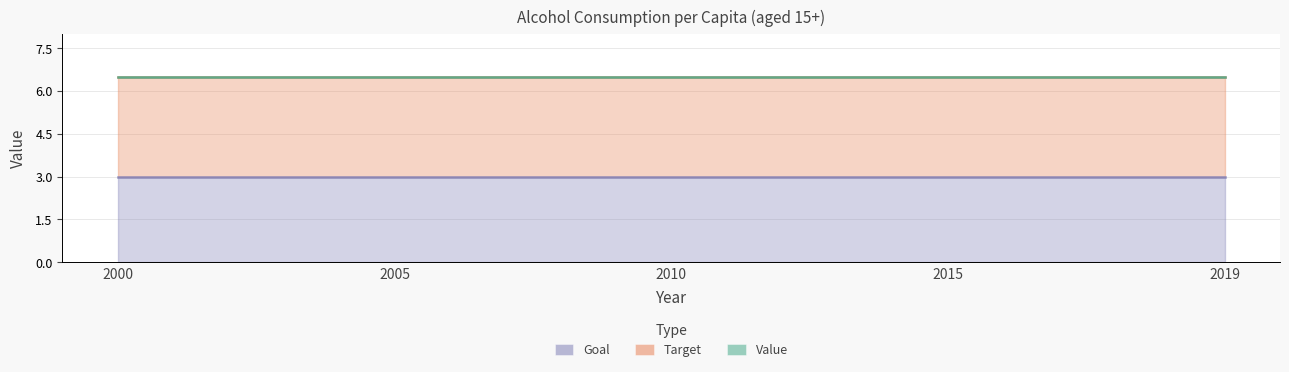

True or false: Target has more than 1 interior local peaks.

False